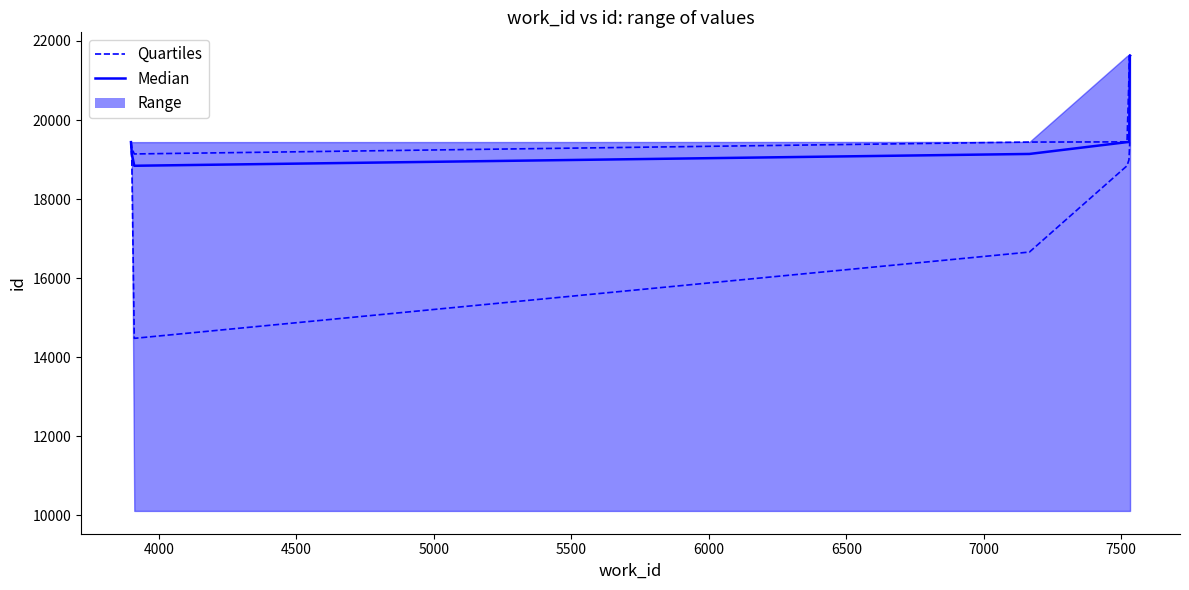

How many values in the Quartiles series are below 19142?

5